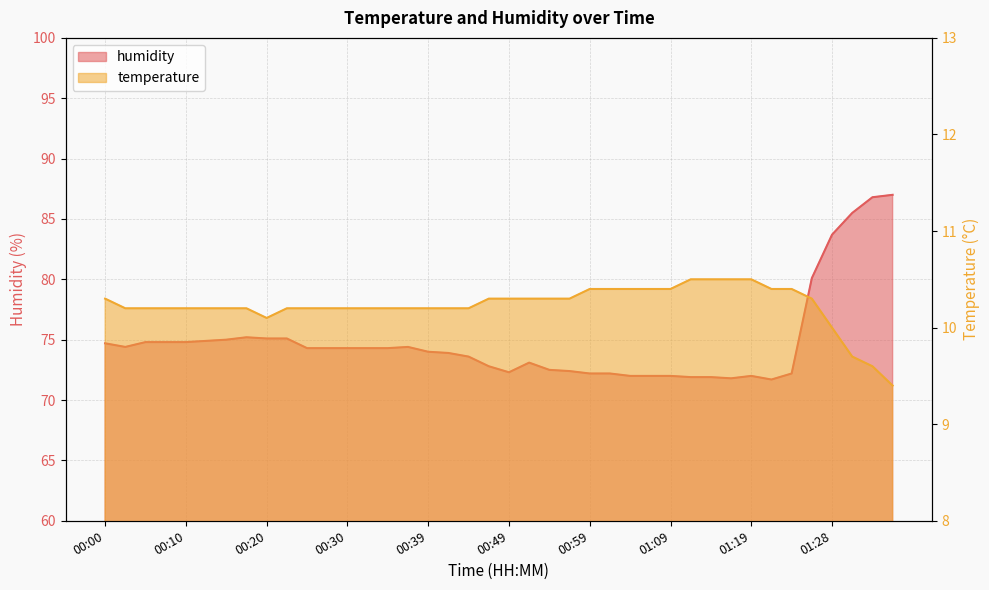

True or false: humidity and temperature cross at least once.

False